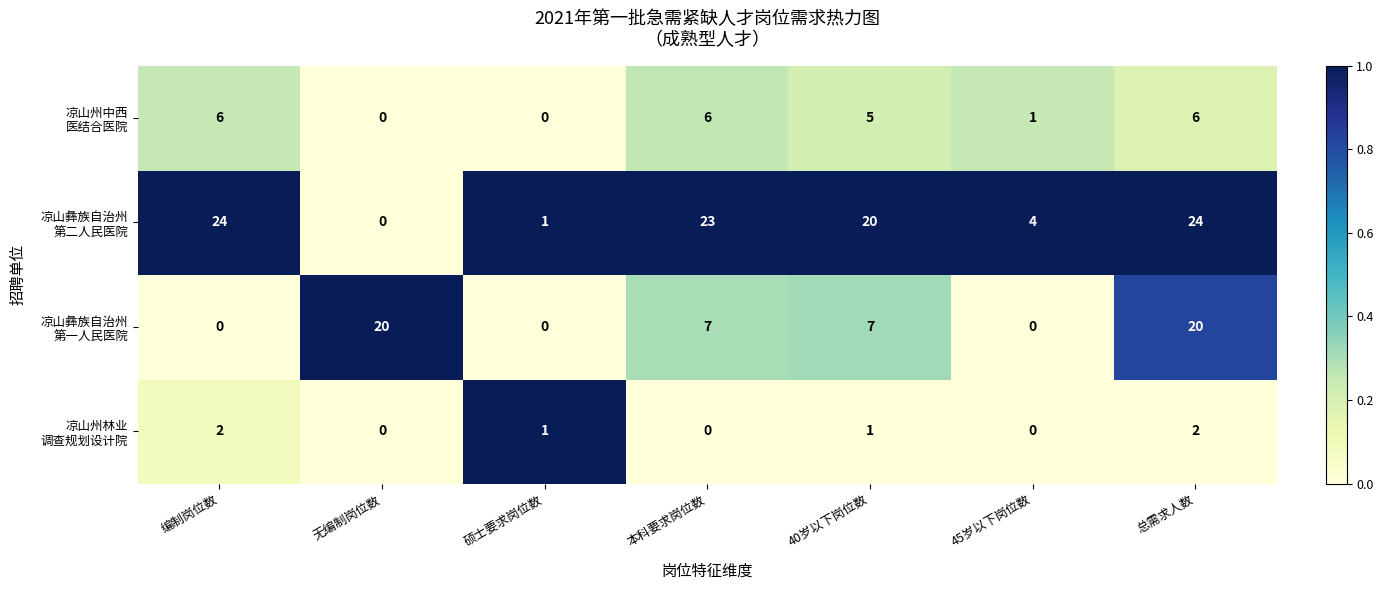

What is the greatest value displayed?

24